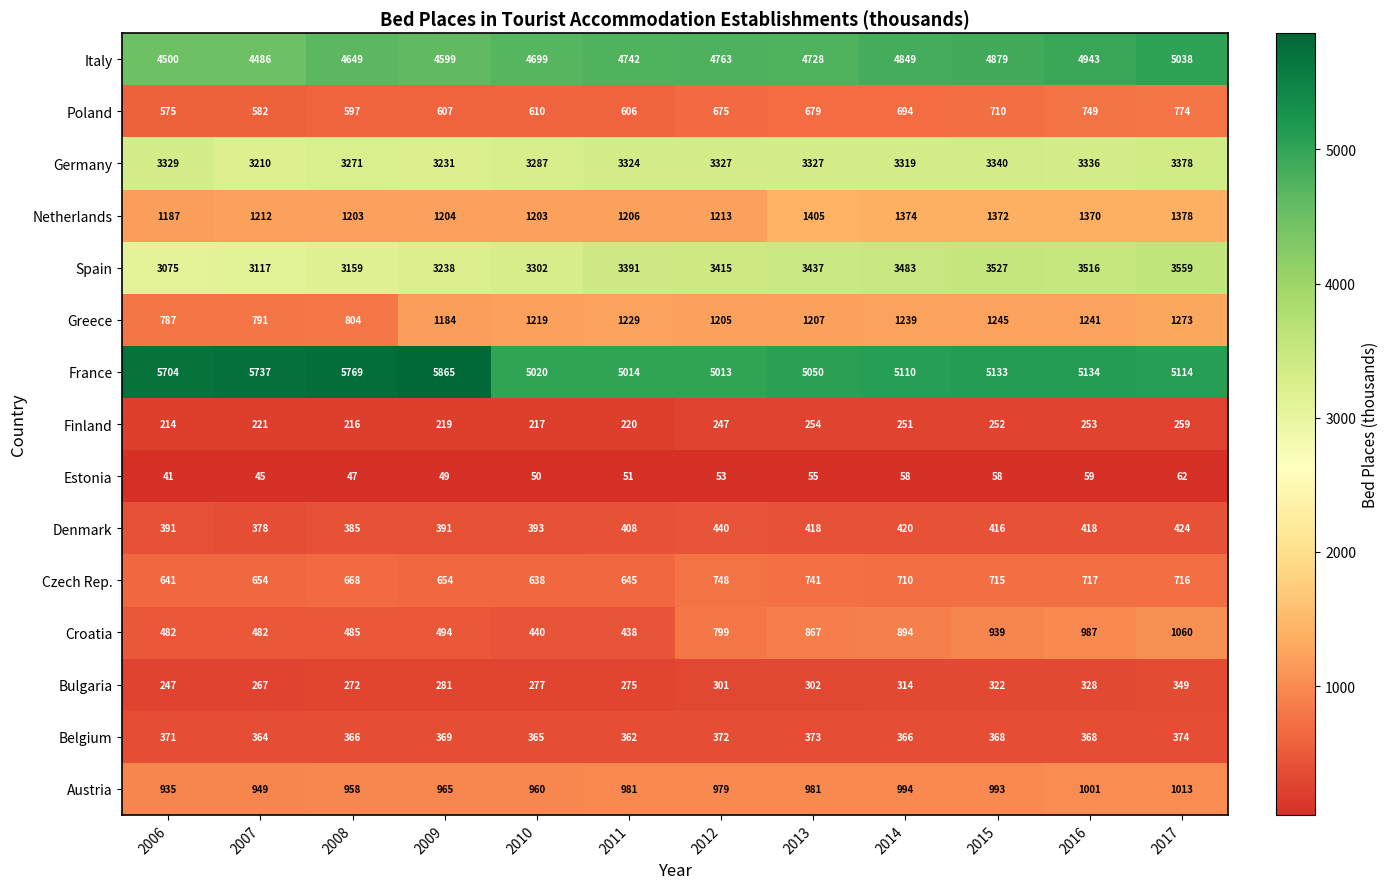

What is the total value across all series at 2012?

23550